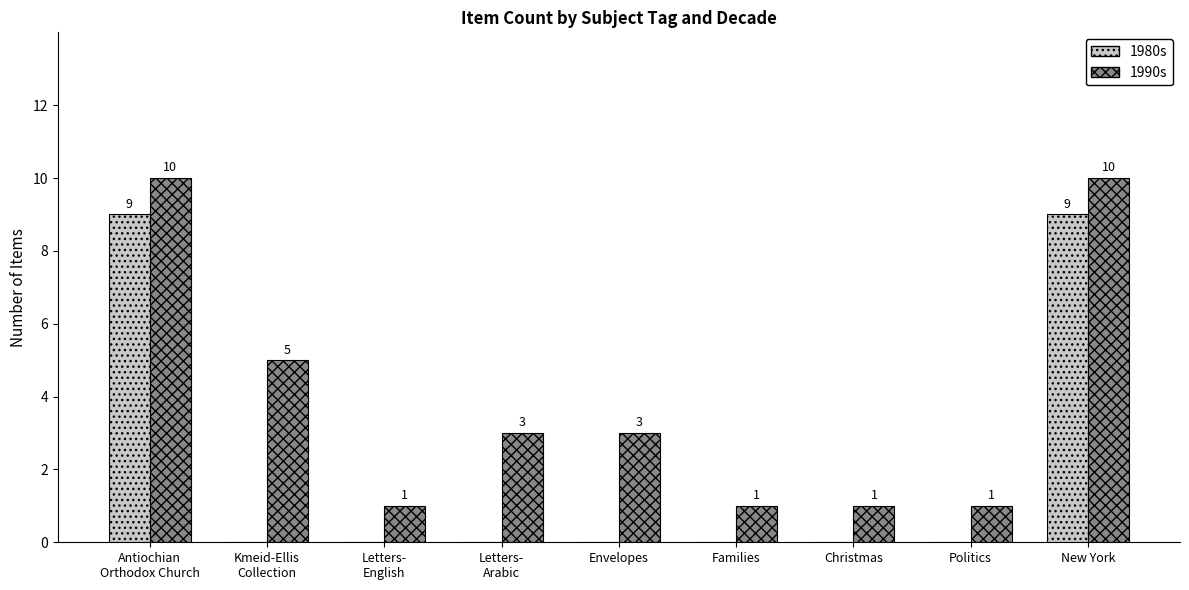

What is the sum of all 1990s values?

35